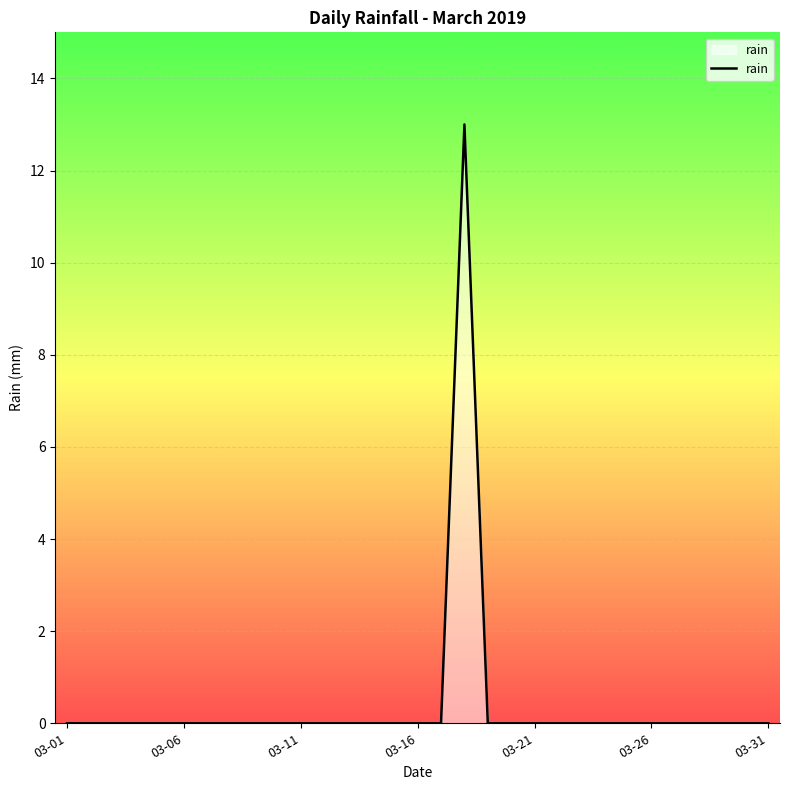

What is the greatest value displayed?

13